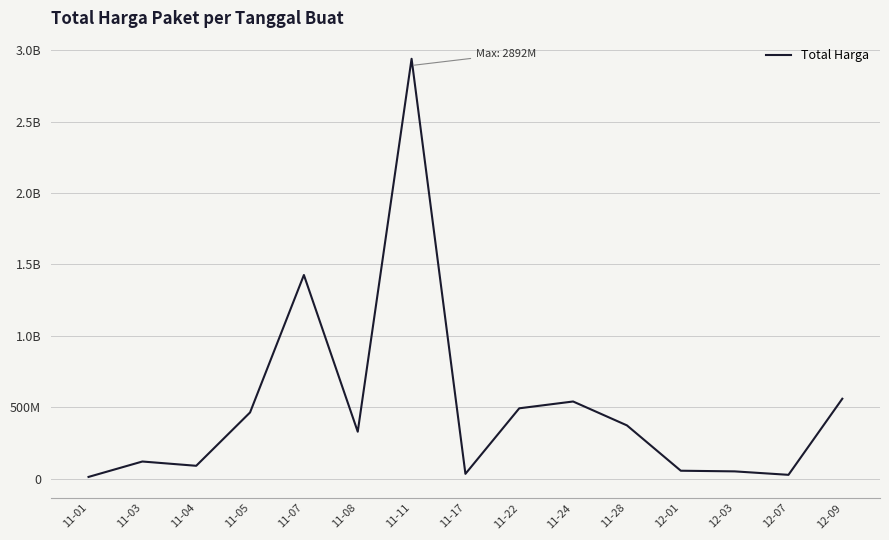

Does the chart have visible grid lines?

Yes